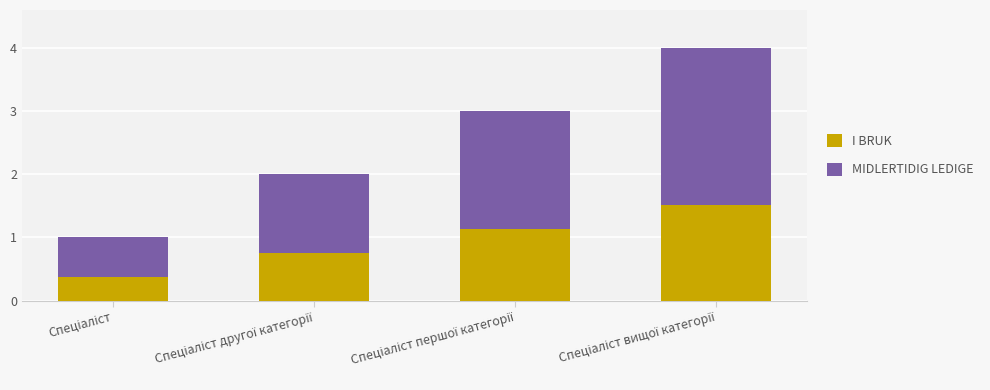

What is the sum of all I BRUK values?

3.8